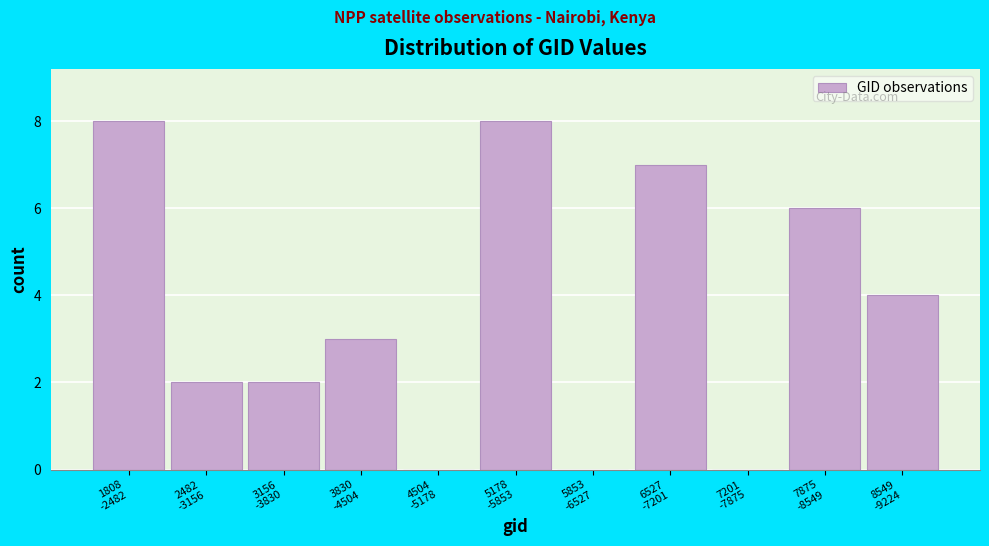

What is the greatest value displayed?

8